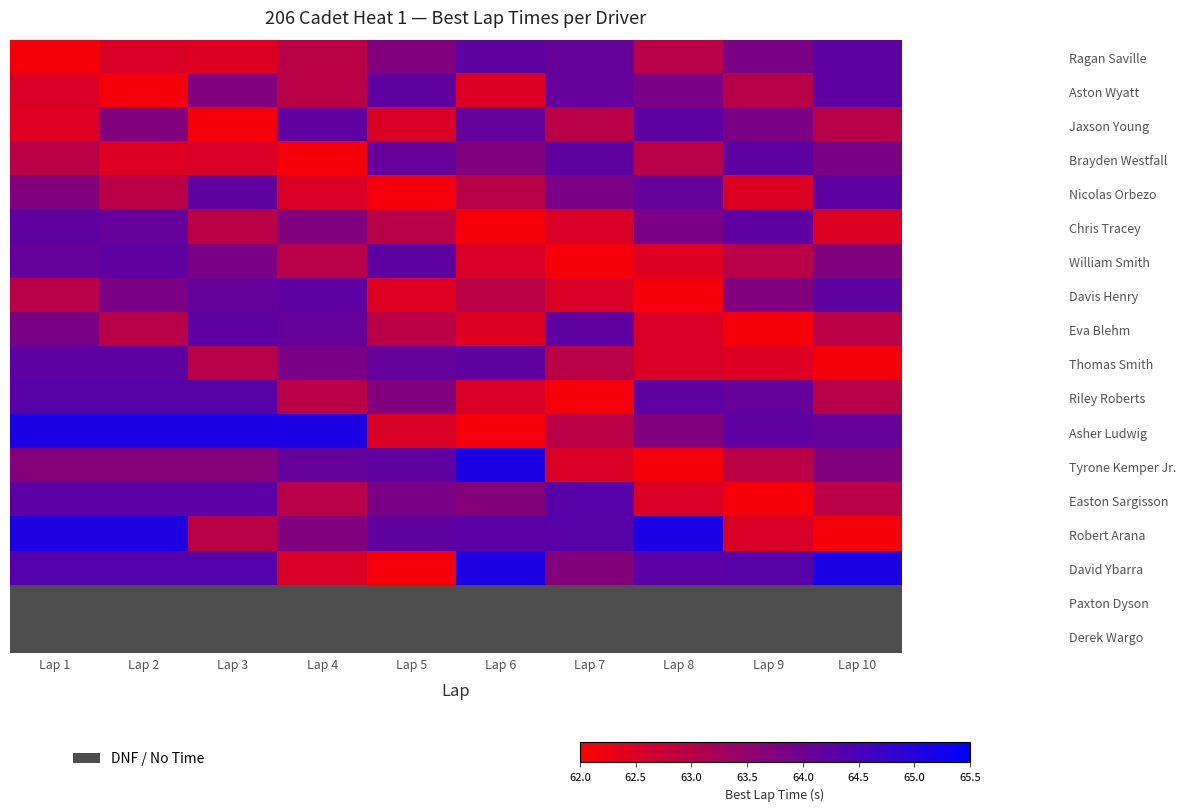

What value does the Brayden Westfall series have at Lap 9?

64.2